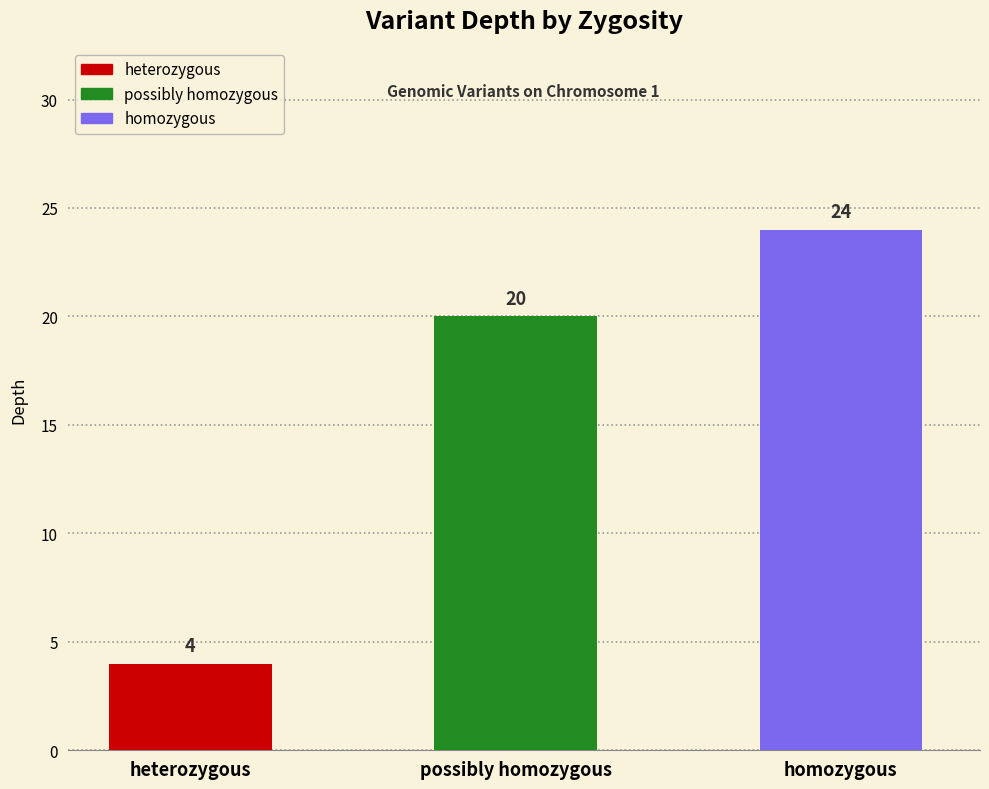

What is the sum of all values?

48